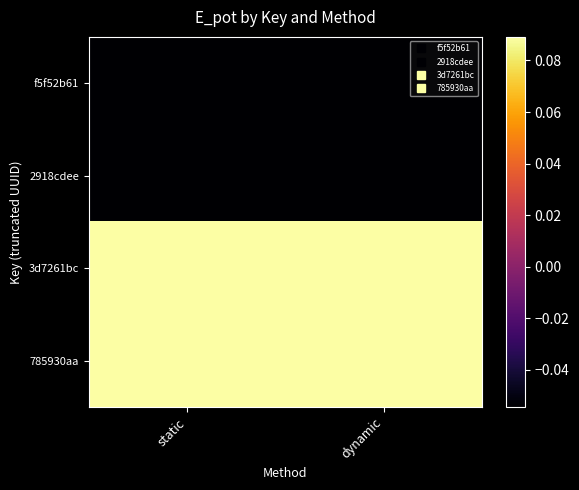

Rank the series at dynamic from highest to lowest value.

3d7261bc, 785930aa, f5f52b61, 2918cdee